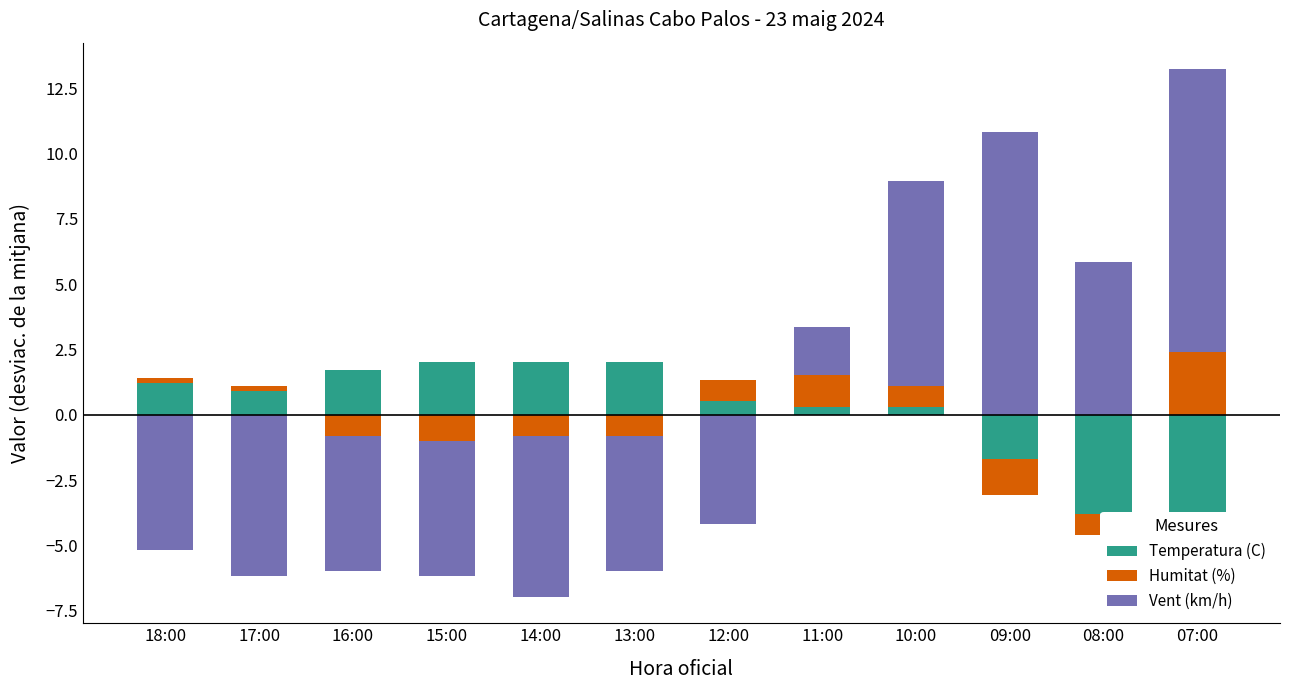

How many groups of bars are there?

12